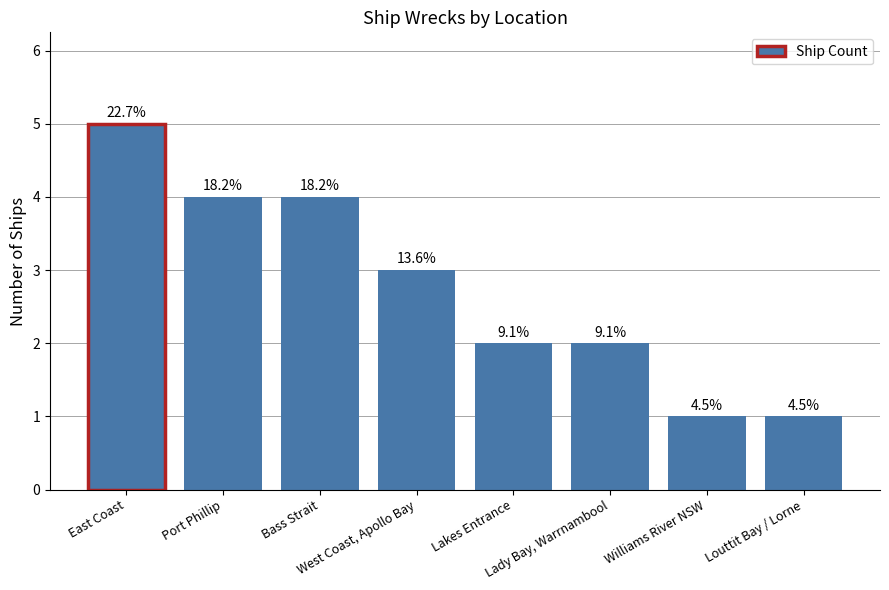

What is the label of the 4th bar from the left?

West Coast, Apollo Bay